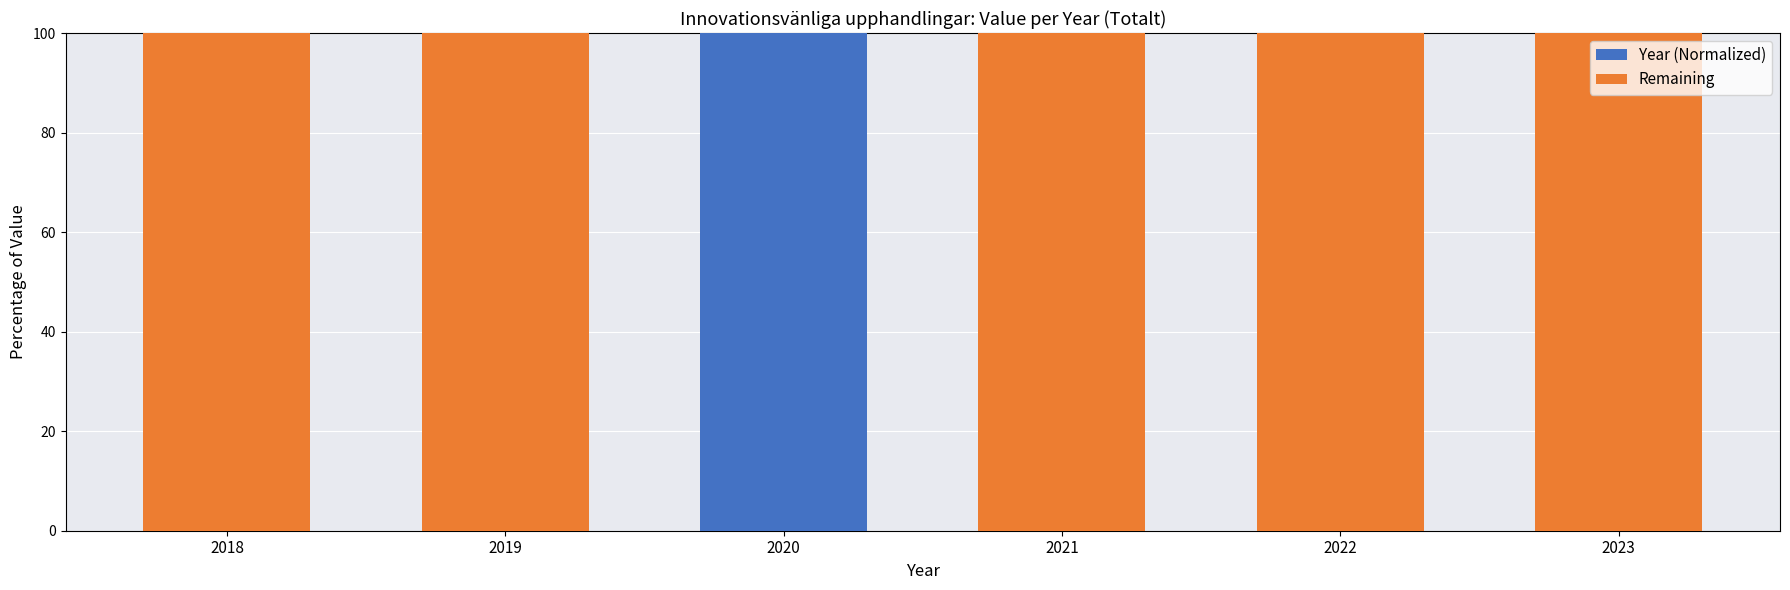

What is the sum of the Year (Normalized) values at 2022 and 2020?

100